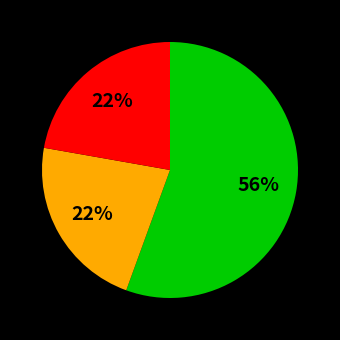

To the nearest percent, what is the average slice percentage?

33%